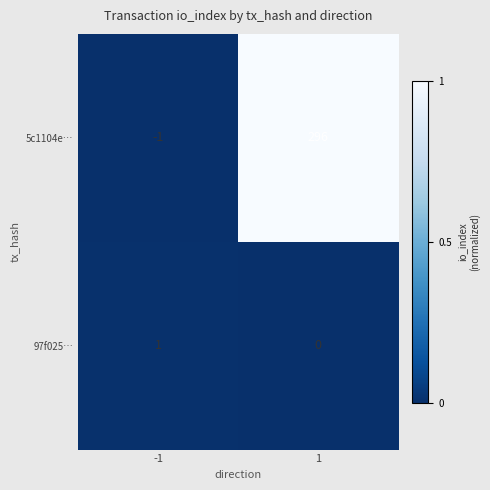

What is the total value across all series at 1?

296